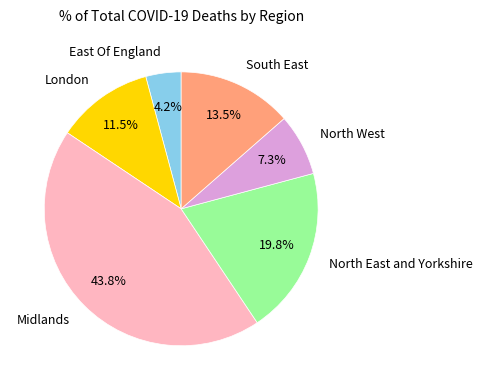

What percentage is the Midlands slice, to the nearest percent?

44%